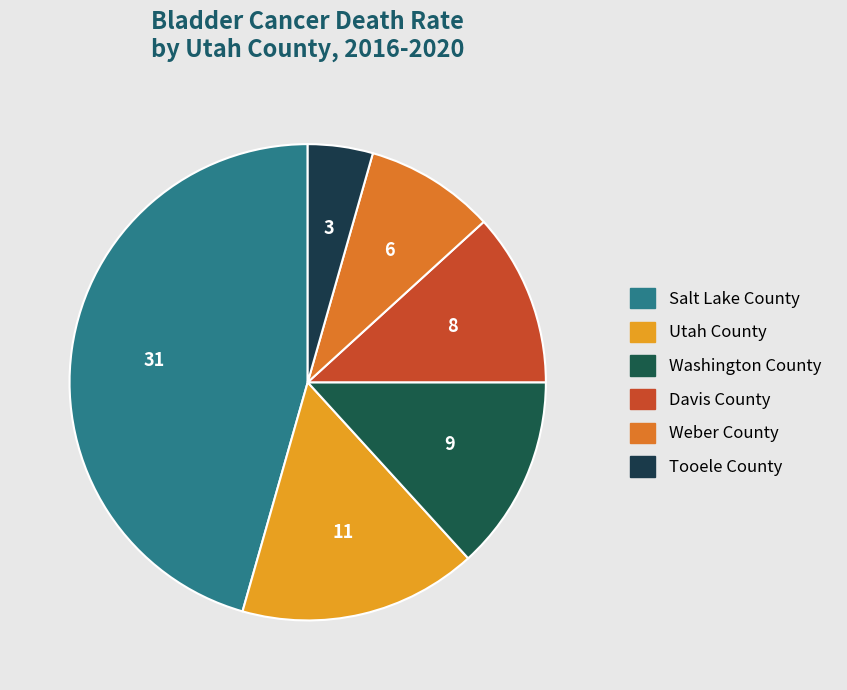

To the nearest percent, what is the average slice percentage?

17%